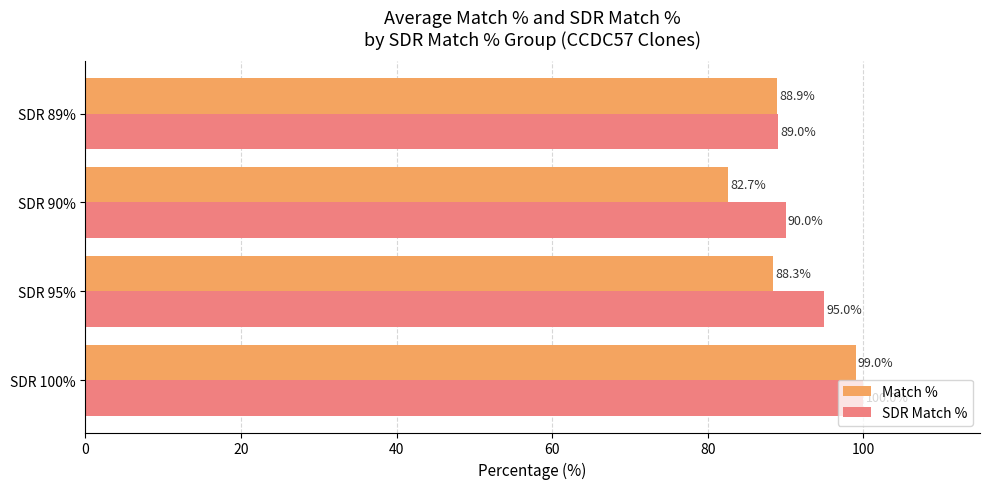

How many distinct data groups are displayed?

2